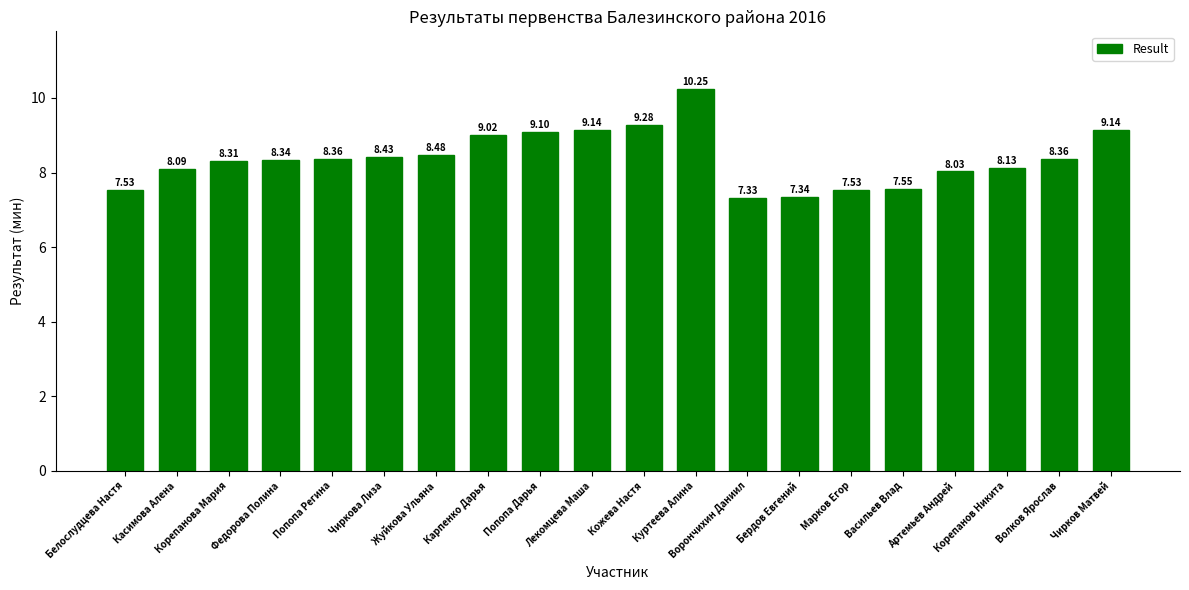

Where does the data first go above 8?

Касимова Алена